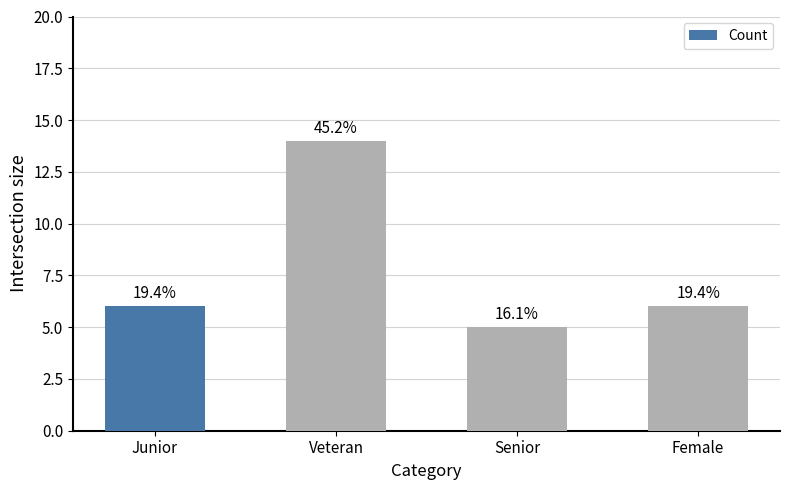

List the labels in order of value, smallest first.

Senior, Junior, Female, Veteran